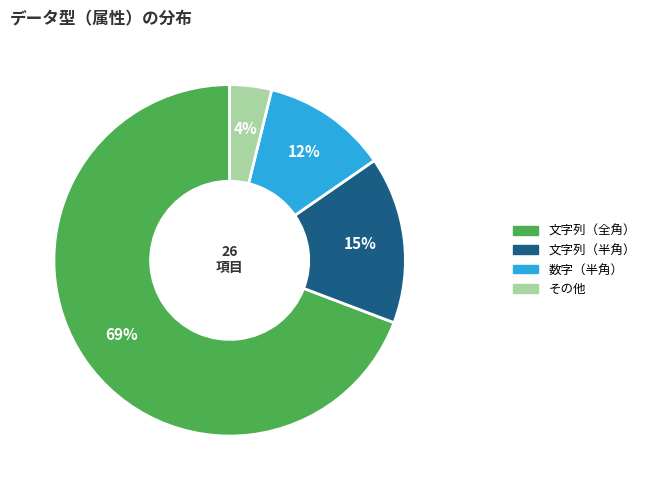

Count the number of slices in the pie.

4